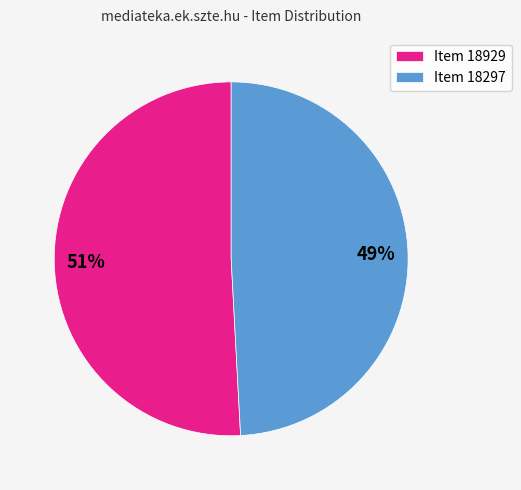

Which slice is the smallest?

Item 18297